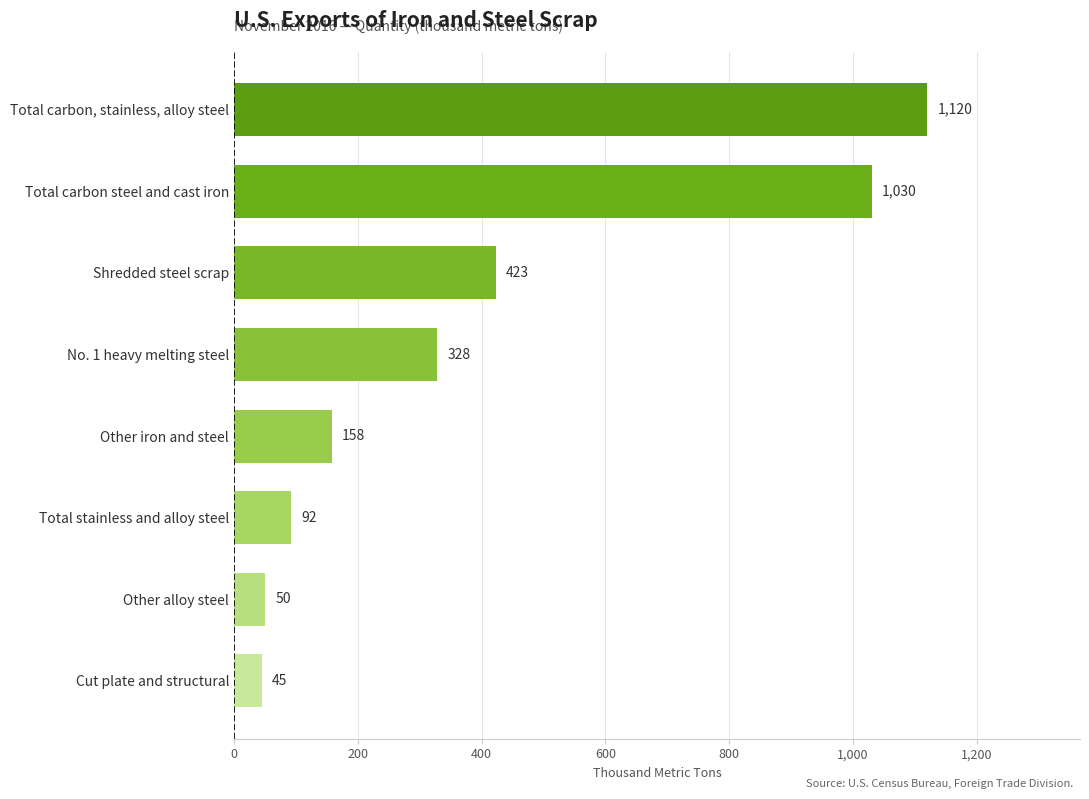

Reading bottom to top, extract all data points from this chart.

Cut plate and structural=45	Other alloy steel=50	Total stainless and alloy steel=92	Other iron and steel=158	No. 1 heavy melting steel=328	Shredded steel scrap=423	Total carbon steel and cast iron=1030	Total carbon, stainless, alloy steel=1120